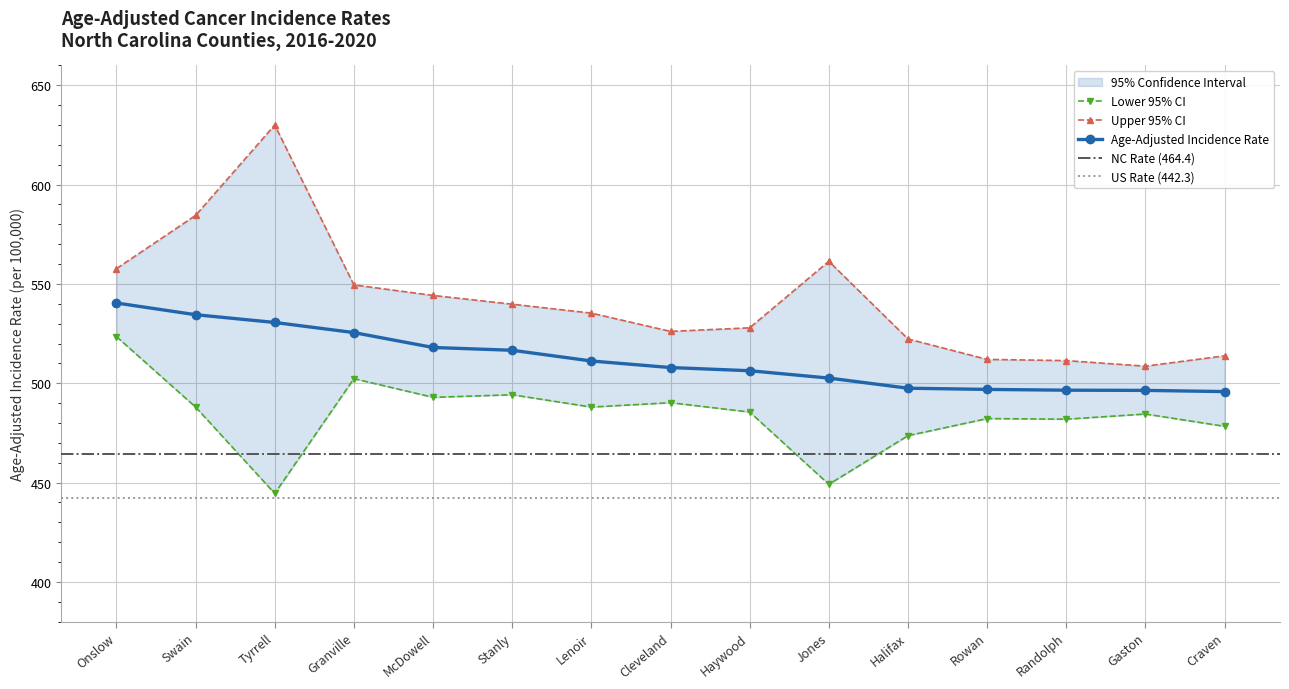

At which category does Lower 95% CI reach its first local peak?

Granville